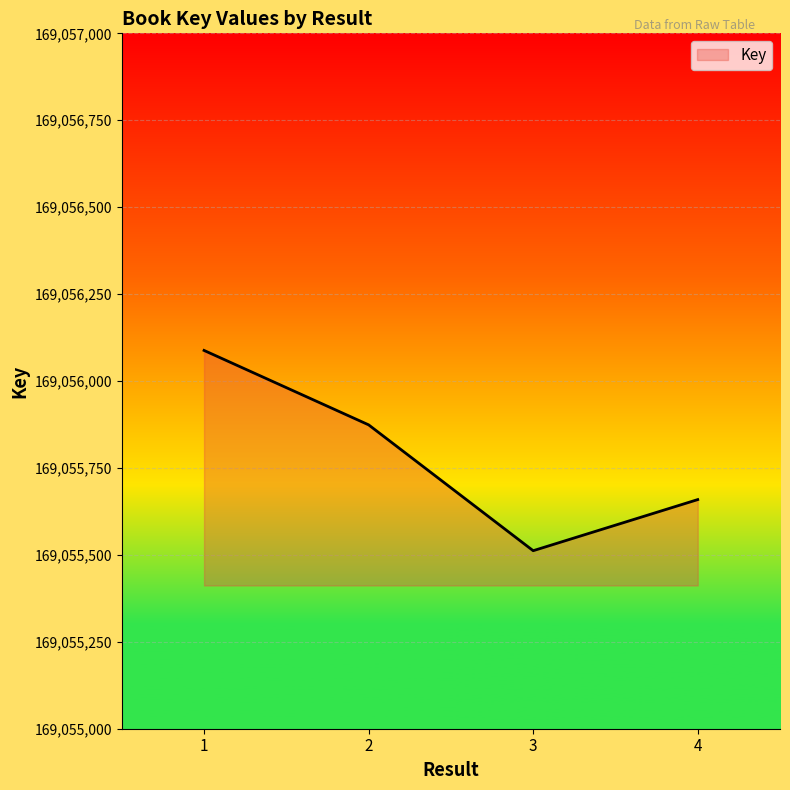

How many lines are shown in the chart?

1